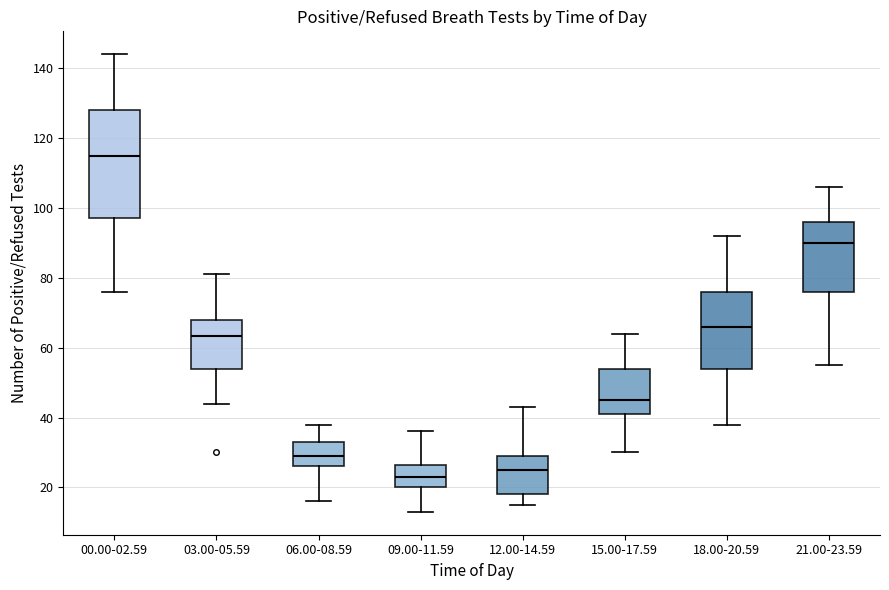

Which box's median line is the lowest?

09.00-11.59